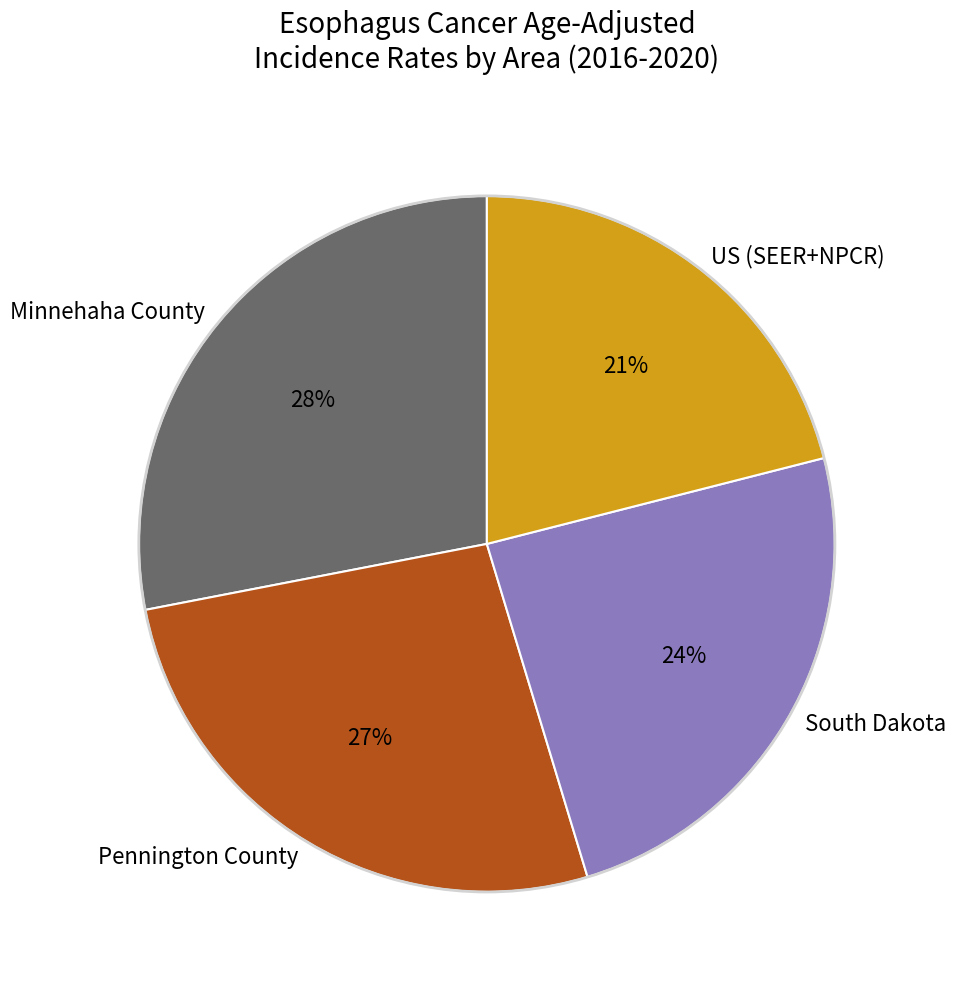

Between Minnehaha County and Pennington County, which is larger?

Minnehaha County